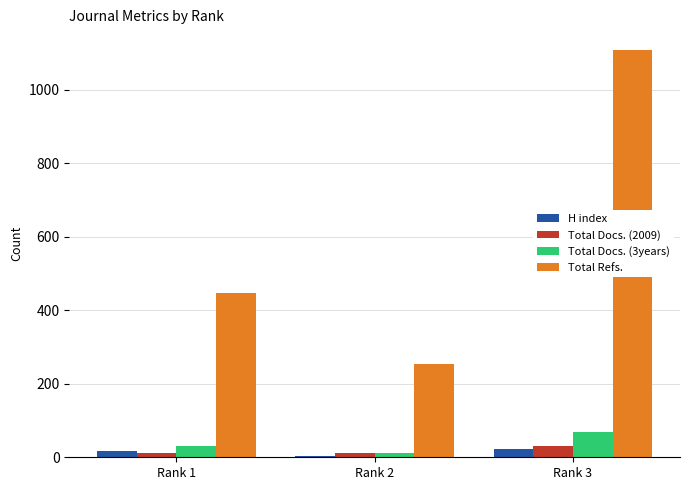

True or false: Total Docs. (2009) has a value of 11 at Rank 1.

True